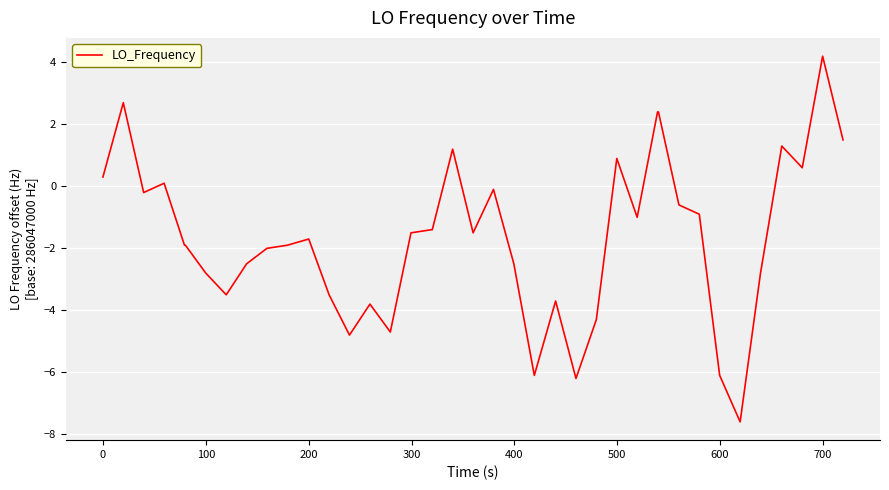

Reading right to left, transcribe all the data shown in this chart.

1.5	4.2	0.6	1.3	-2.8	-7.6	-6.1	-0.9	-0.6	2.4	2.4	-1.0	0.9	-4.3	-6.2	-3.7	-6.1	-2.5	-0.1	-1.5	1.2	-1.4	-1.4	-1.5	-4.7	-3.8	-4.8	-3.5	-1.7	-1.9	-2.0	-2.5	-3.5	-2.8	-1.9	-1.9	0.1	-0.2	2.7	0.3